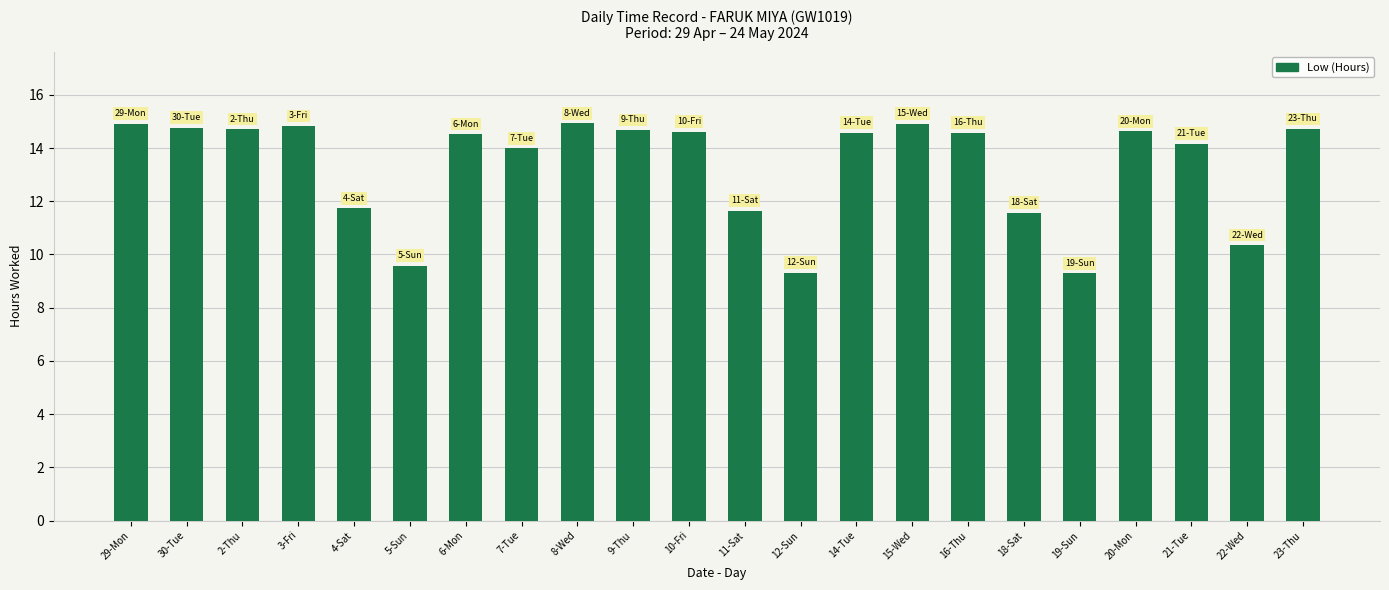

What is the label of the 3rd bar from the right?

21-Tue